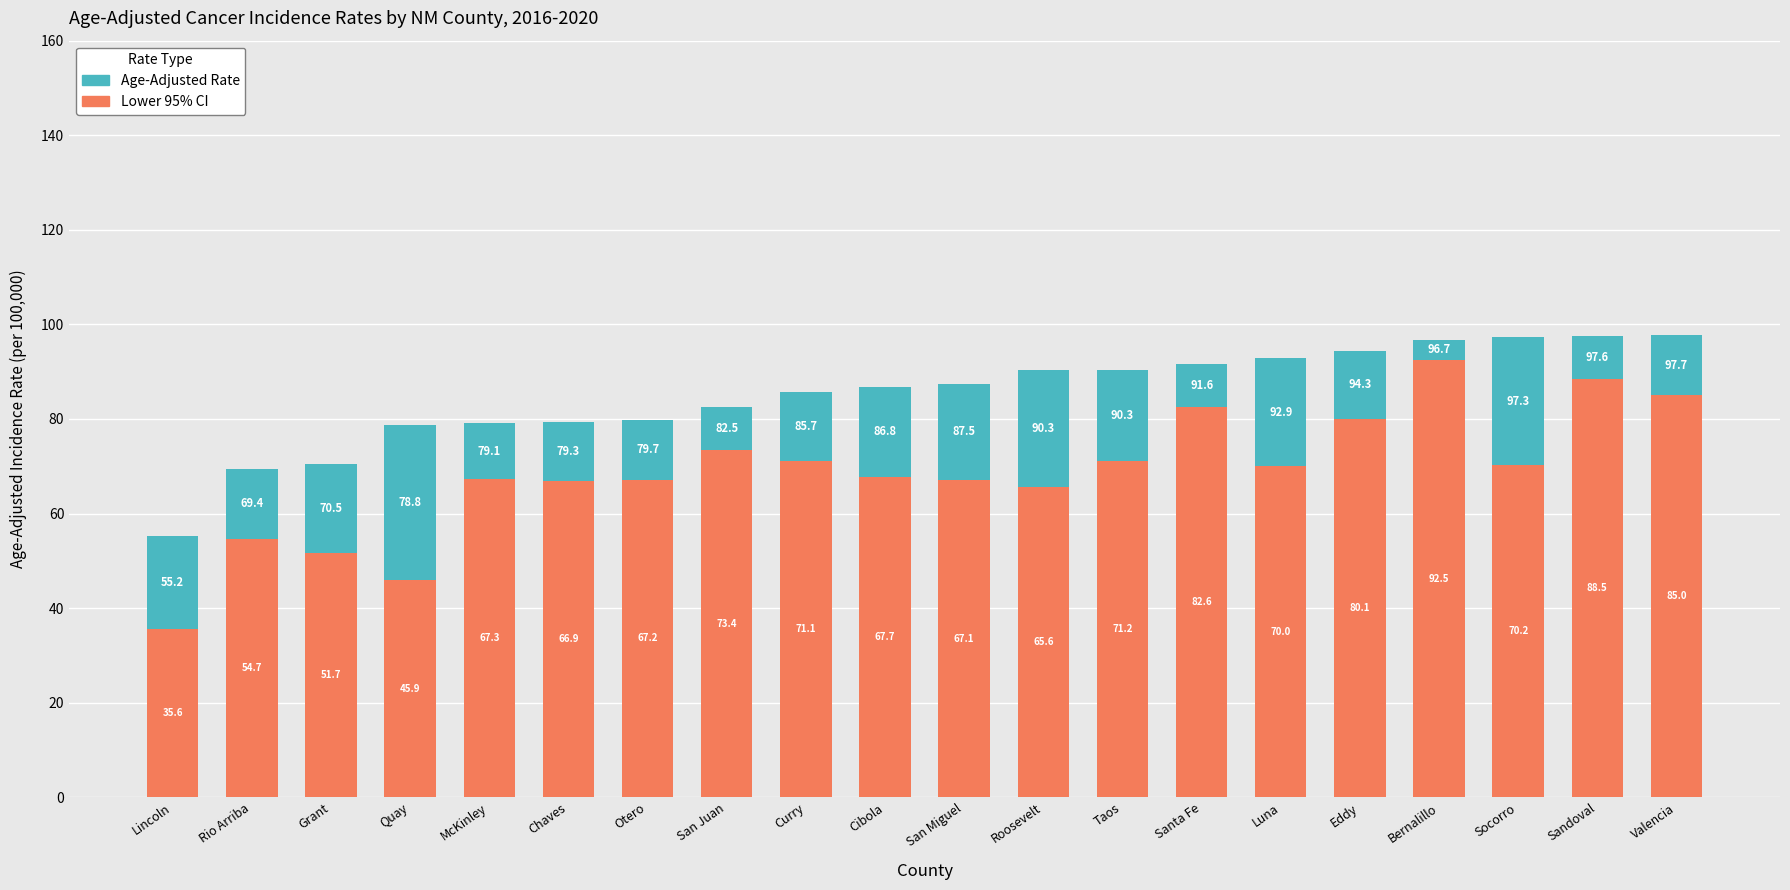

At which category is the sum across all series the highest?

Valencia